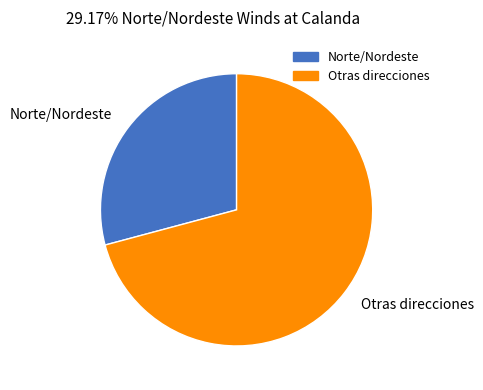

How many slices are in this pie chart?

2